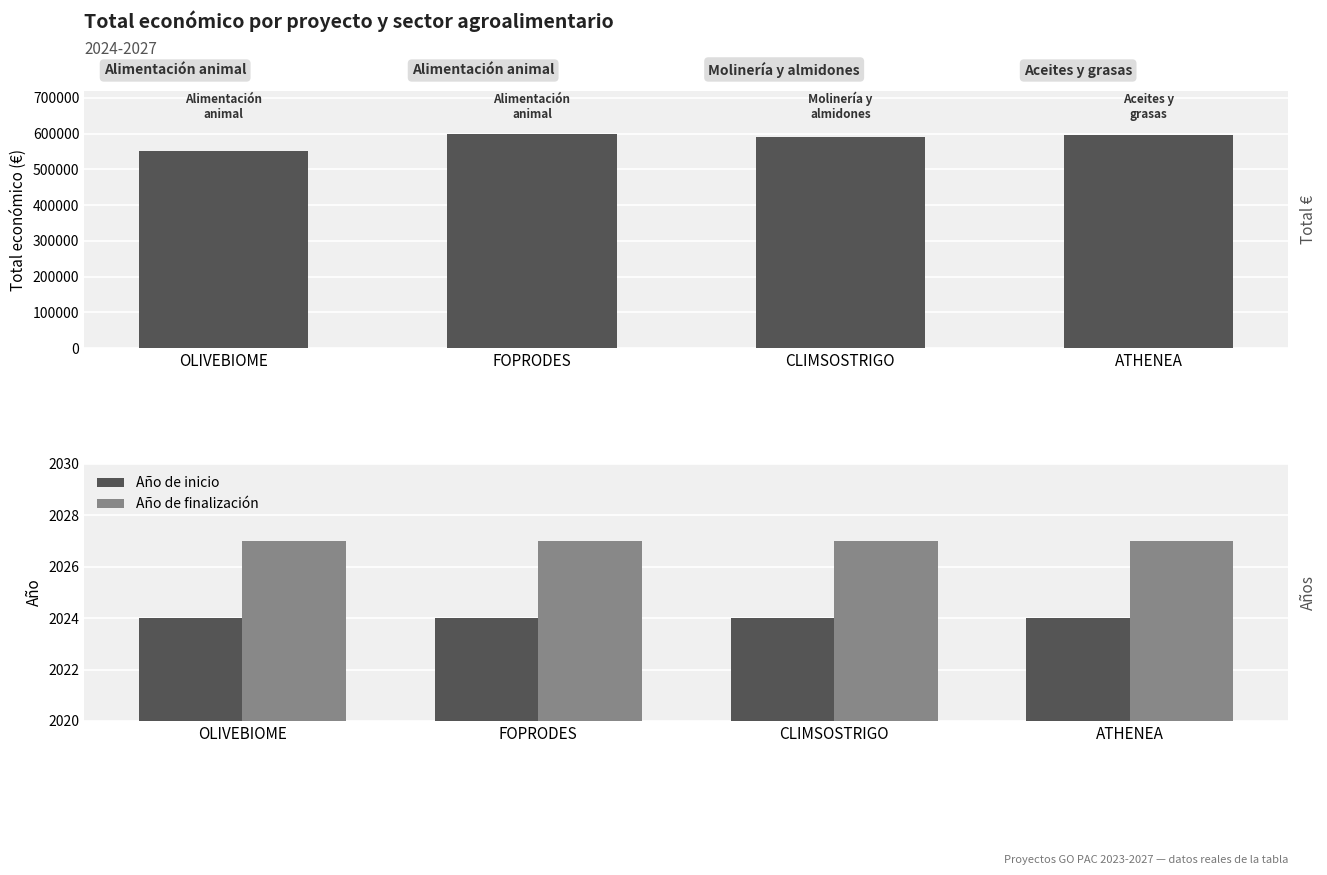

How many bars are there in total?

12